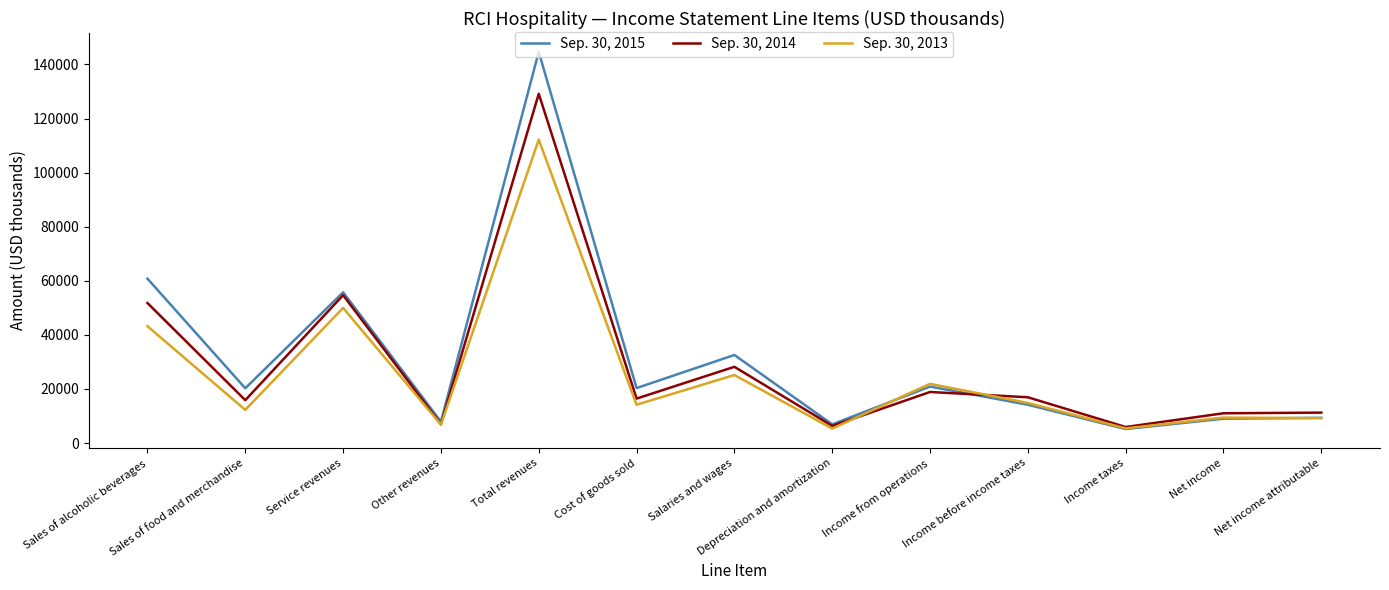

The Sep. 30, 2013 series shows 14152 at Cost of goods sold. True or false?

True